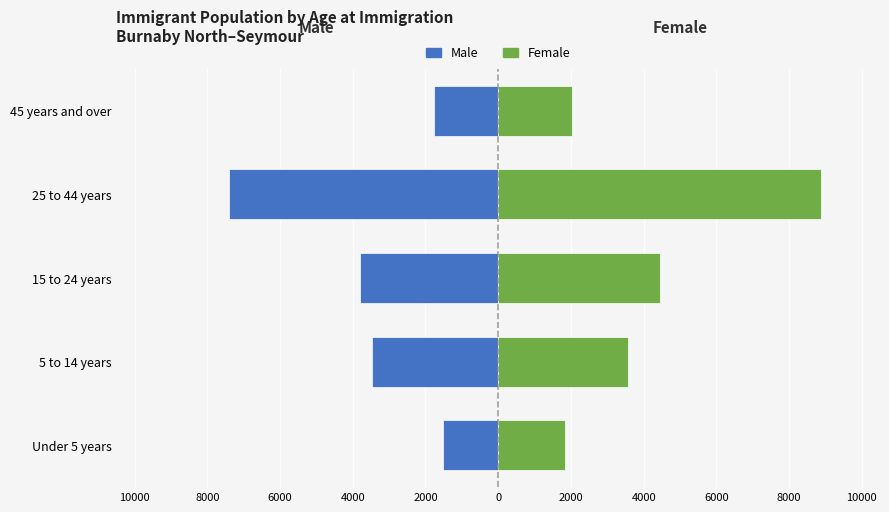

Is it true that Male equals -3460 at 5 to 14 years?

True